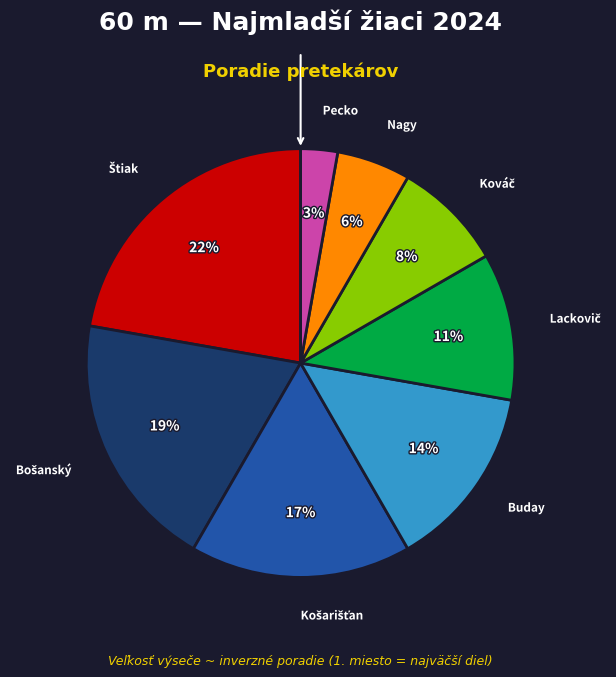

How many segments does this pie chart have?

8